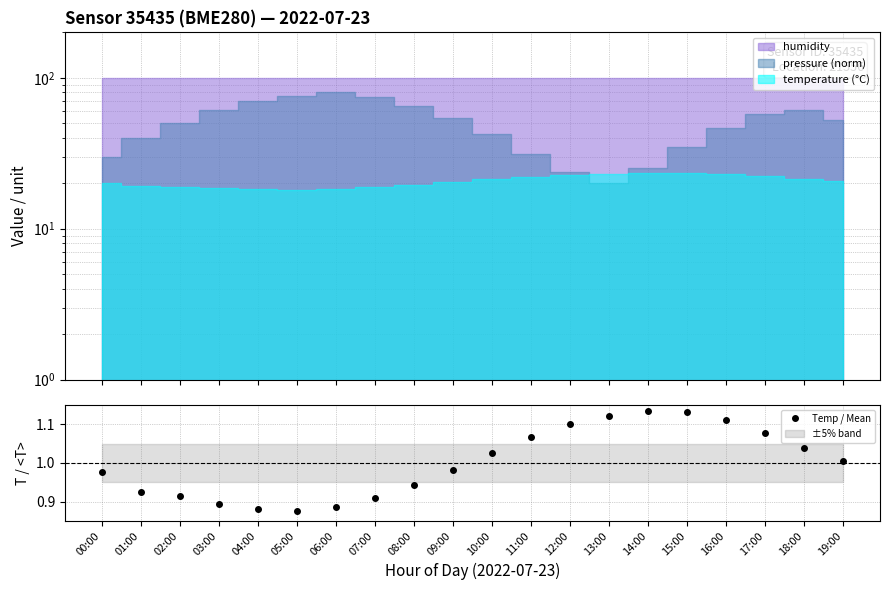

List the labels in order of value, smallest first.

05:00, 04:00, 06:00, 03:00, 07:00, 02:00, 01:00, 08:00, 00:00, 09:00, 19:00, 10:00, 18:00, 11:00, 17:00, 12:00, 16:00, 13:00, 15:00, 14:00